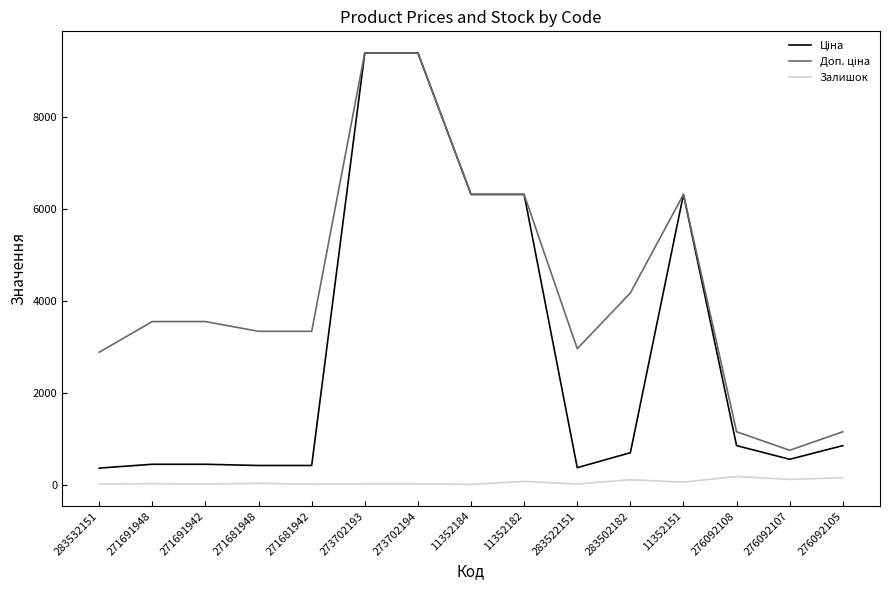

What is the greatest value displayed?

9384.0